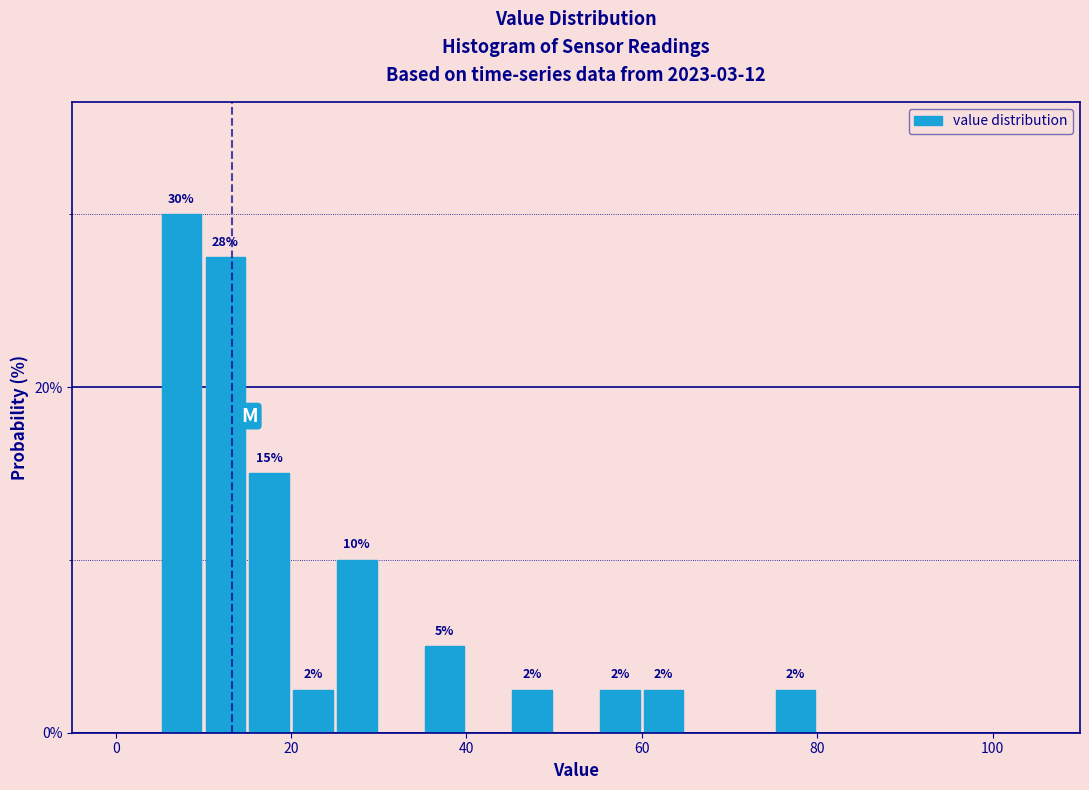

Read against the x-axis, roughly where is the centre of the tallest bar?

8